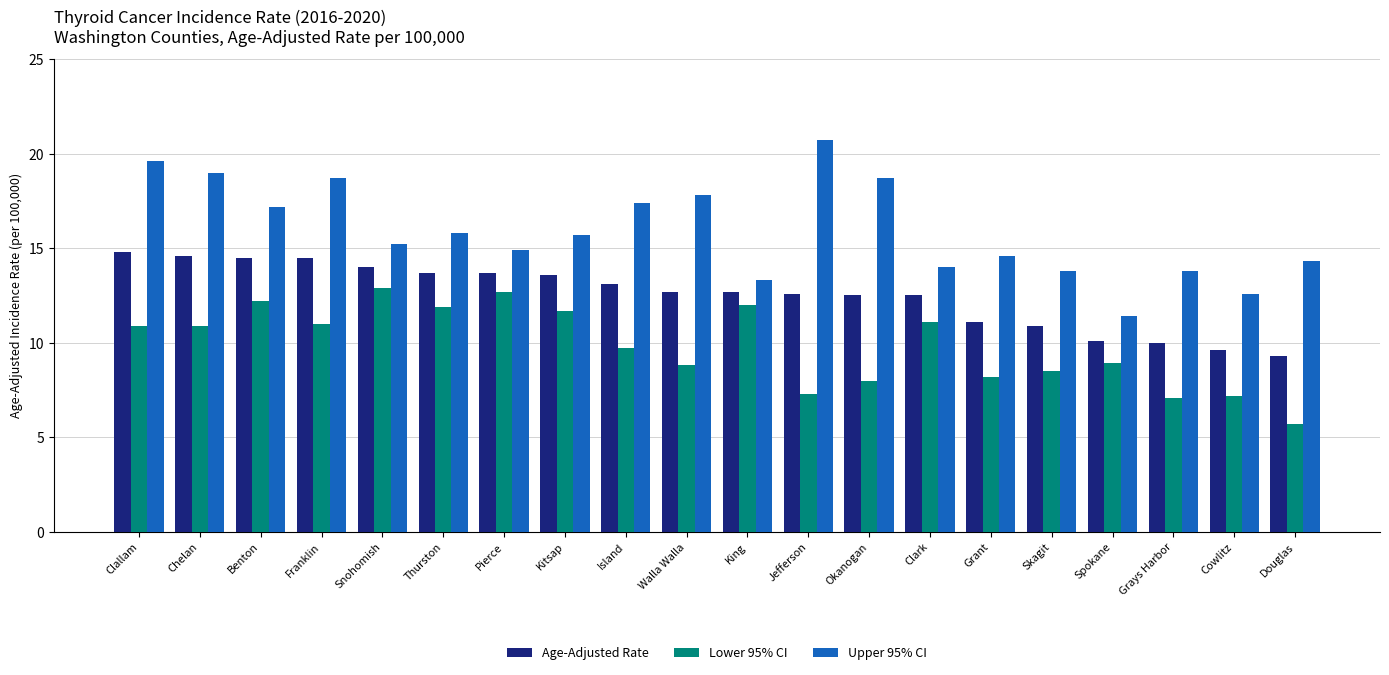

Rank the series by their average value, from highest to lowest.

Upper 95% CI, Age-Adjusted Rate, Lower 95% CI